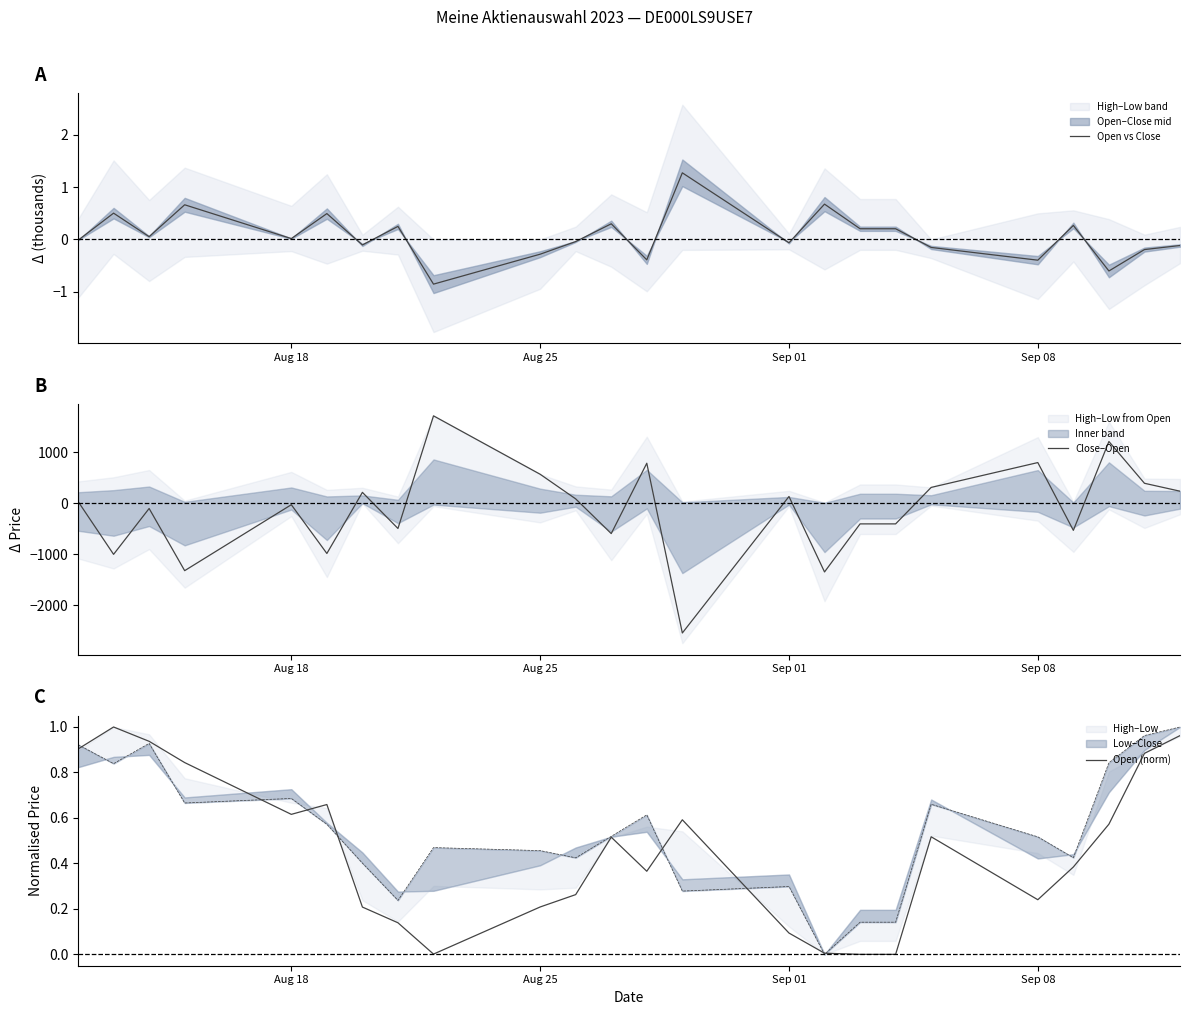

Does the chart display data point markers on the line(s)?

No